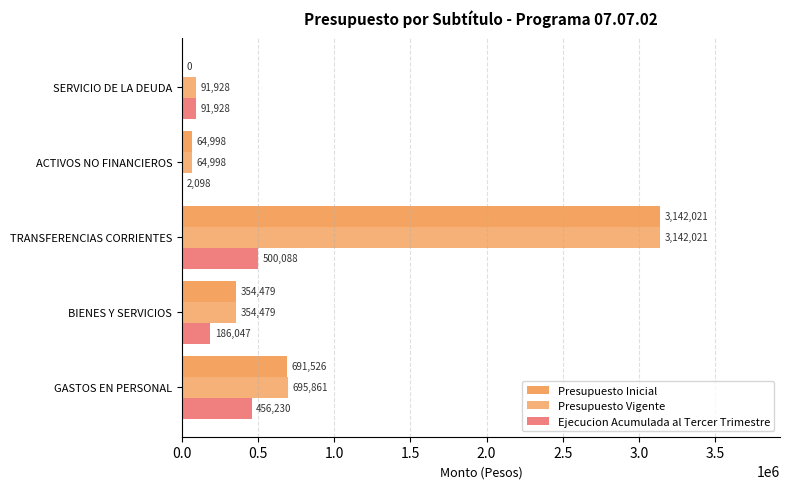

How many categories are shown in the chart?

5